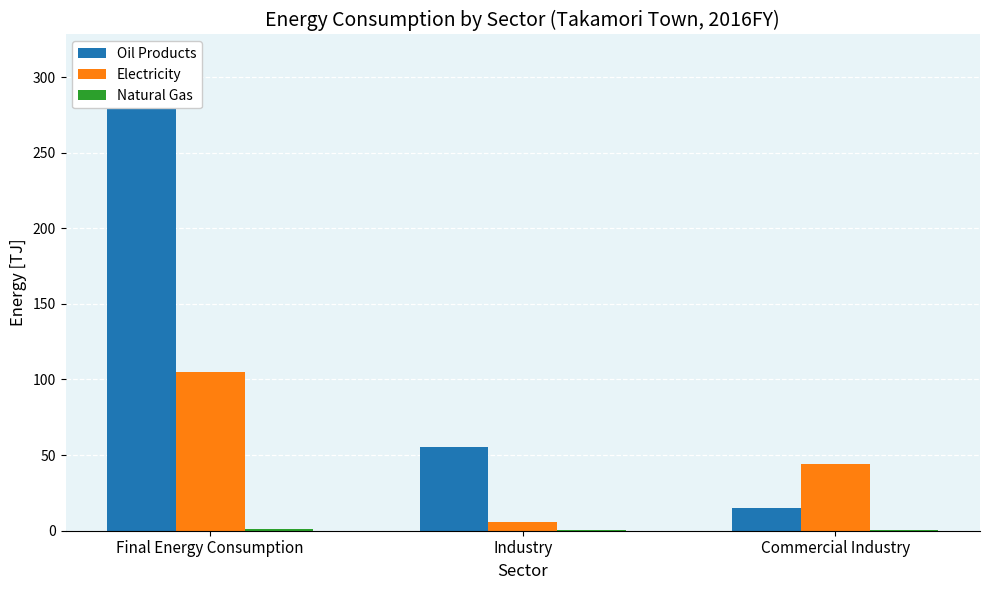

Which series has the largest total across all categories?

Oil Products